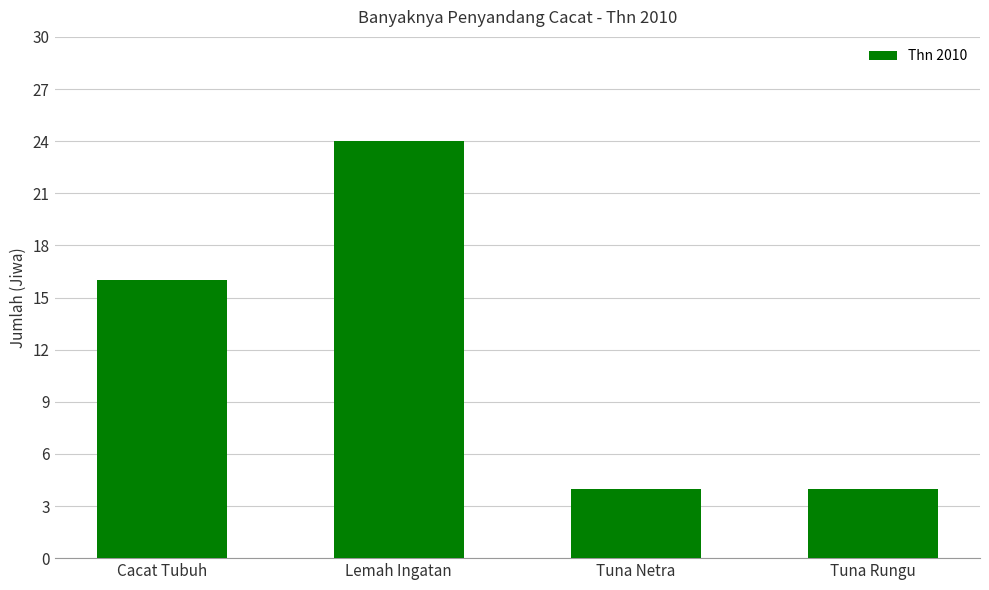

What is the label of the 3rd bar from the right?

Lemah Ingatan